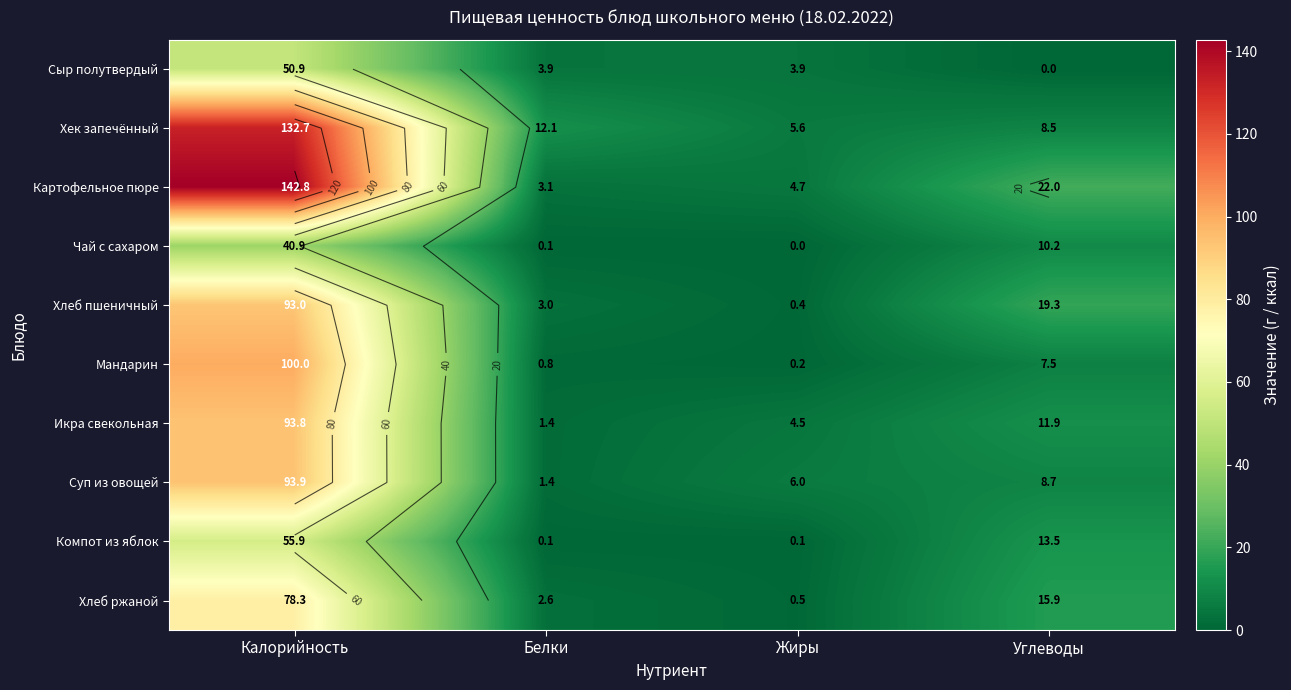

What is the spread (max minus min) of values at Калорийность?

101.9